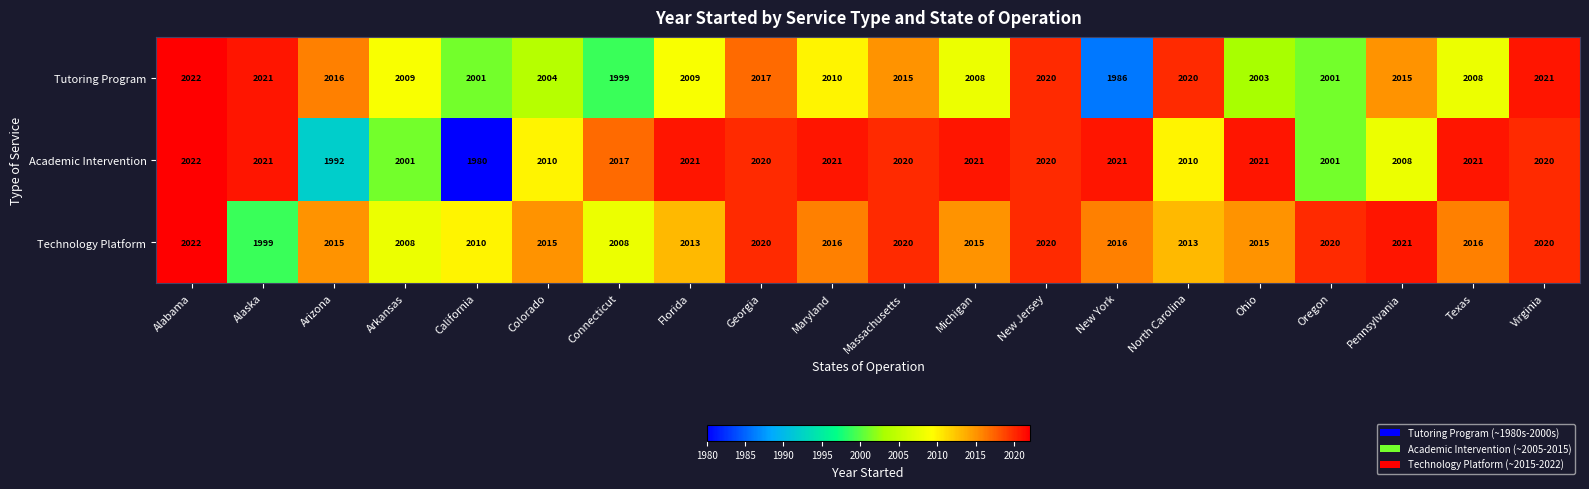

What is the sum of the Tutoring Program values at Texas and Ohio?

4011